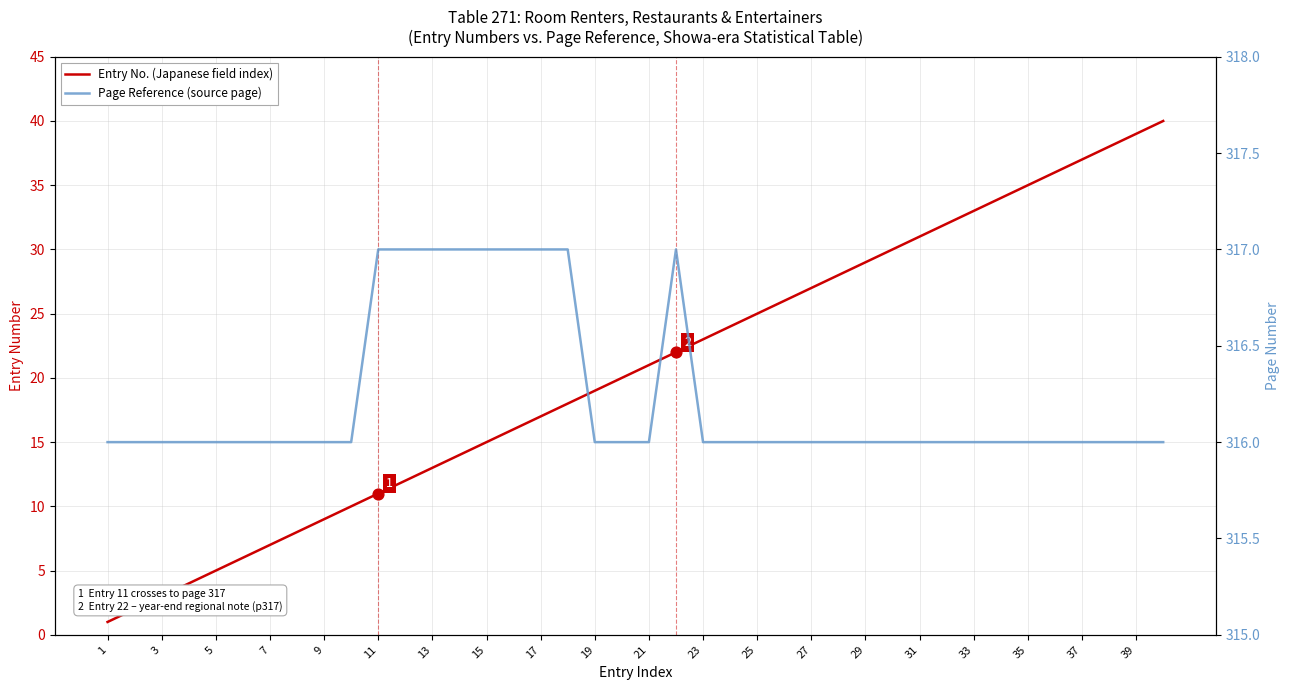

What are all the series names shown in the legend?

Entry No. (Japanese field index), Page Reference (source page)